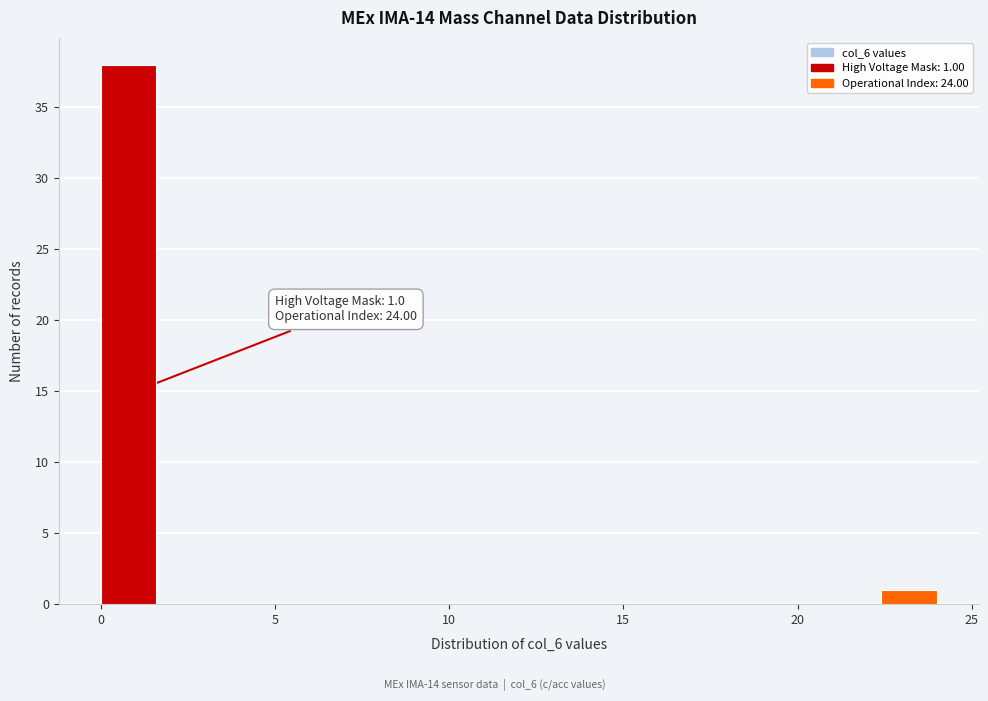

Around what value on the x-axis is the tallest bar? Give the approximate position of its centre, as read against the axis.

1.0